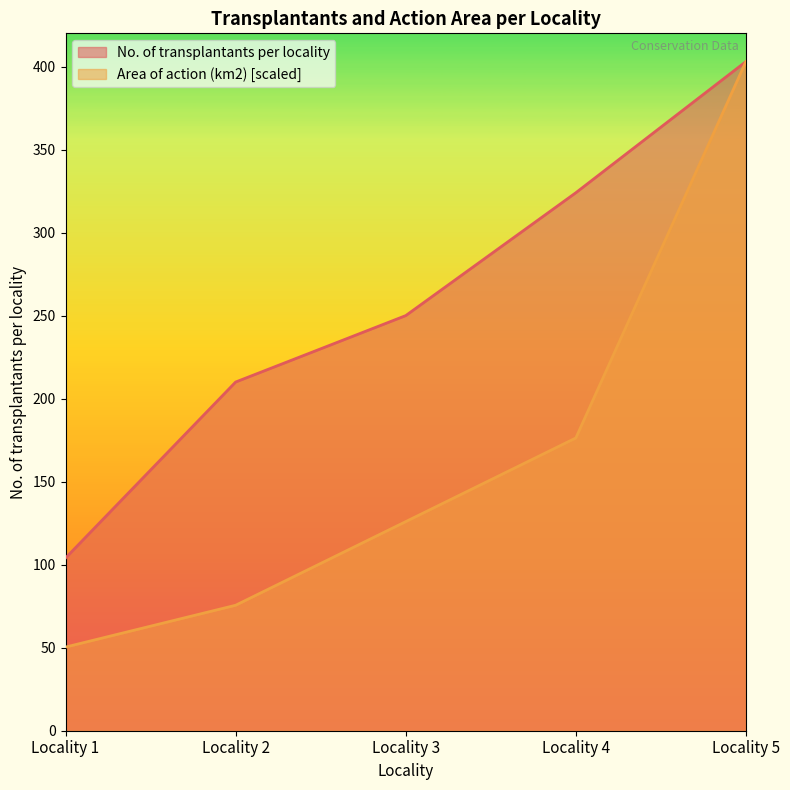

Which has a higher value, Locality 4 or Locality 5?

Locality 5